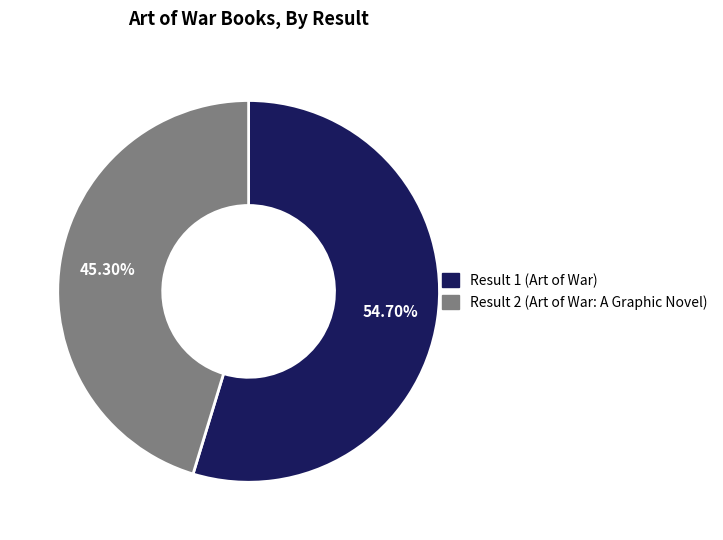

To the nearest percent, what is the average slice percentage?

50%